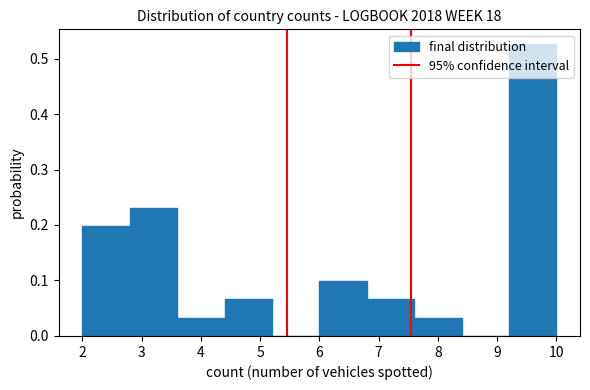

What is the height of the bar covering 6.0 to 6.8 on the x-axis? The values are not printed on the chart, so give them approximately, as read against the axis.

0.10